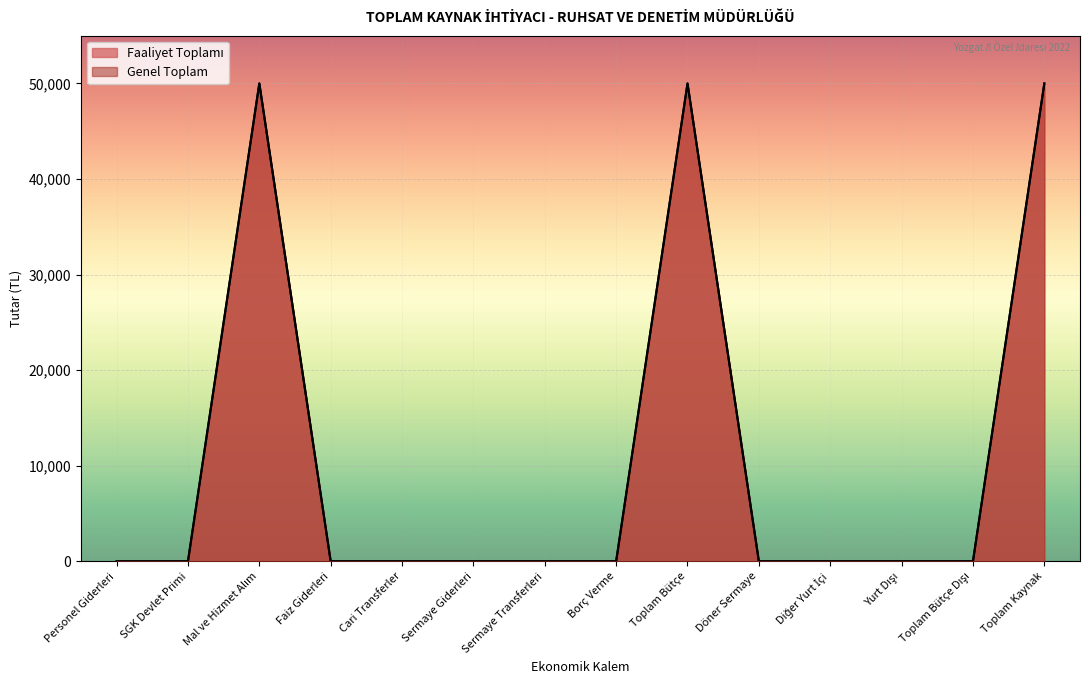

Is the value of Genel Toplam at Mal ve Hizmet Alım greater than the value of Faaliyet Toplamı at Sermaye Giderleri?

Yes